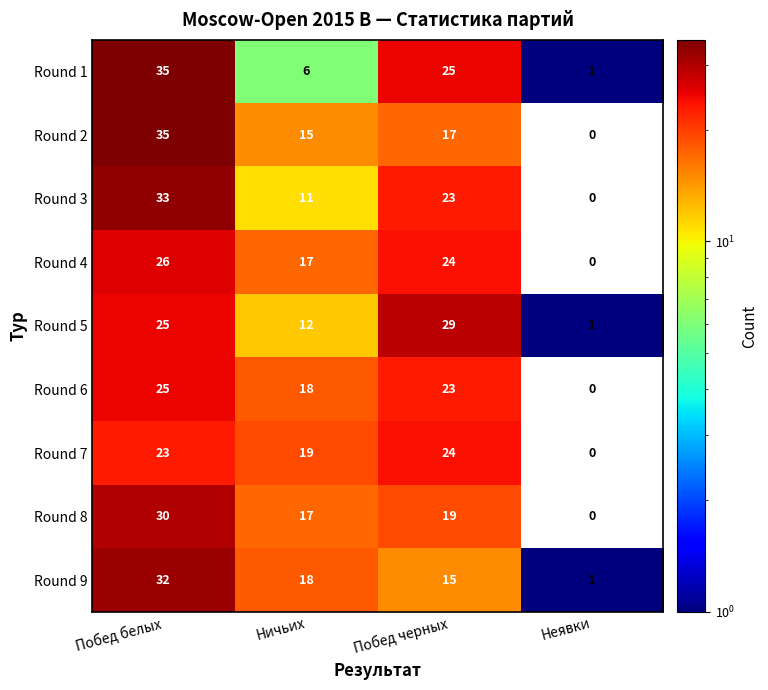

What is the difference between the Round 4 values at Ничьих and Побед белых?

9